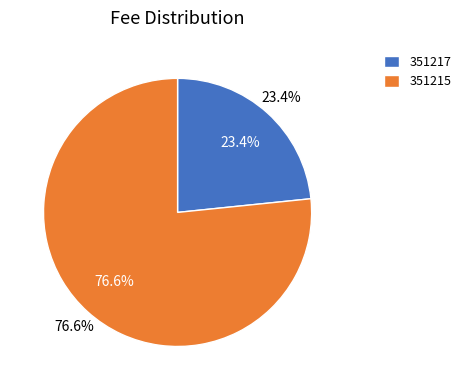

Is 351215 the majority of the pie?

Yes